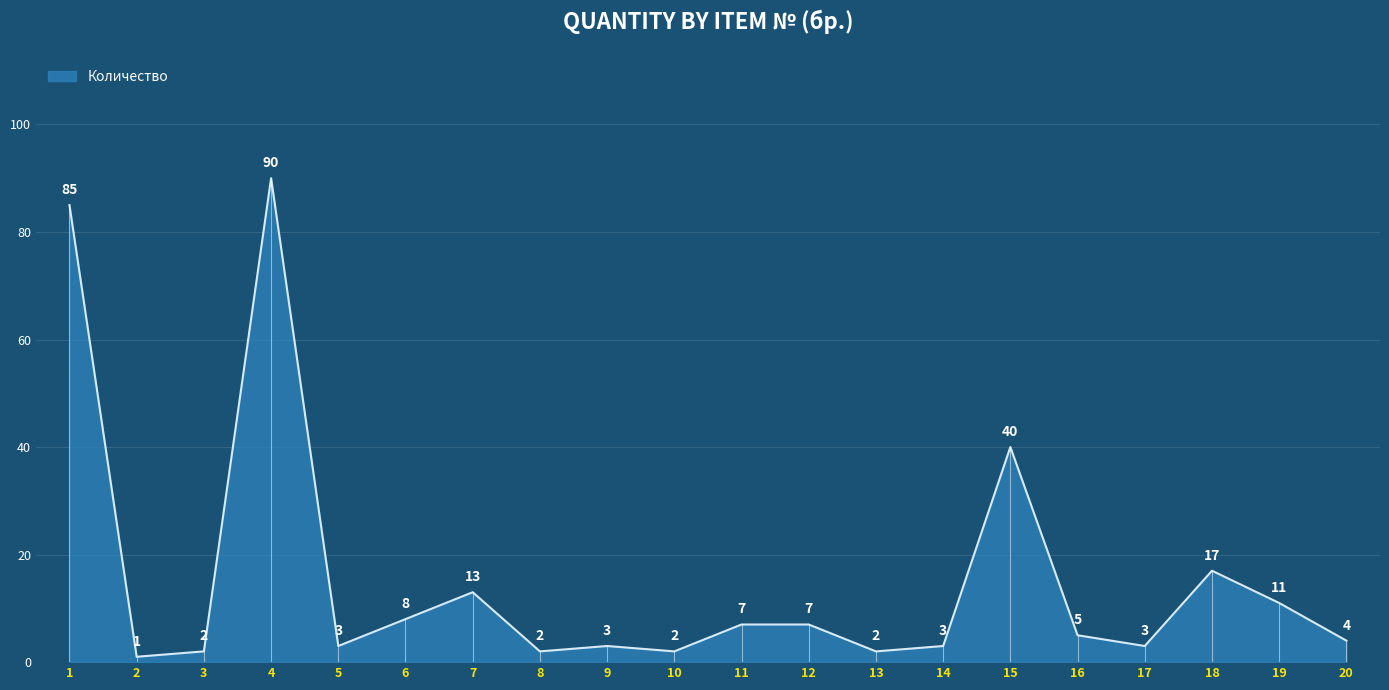

How many distinct data groups are displayed?

1